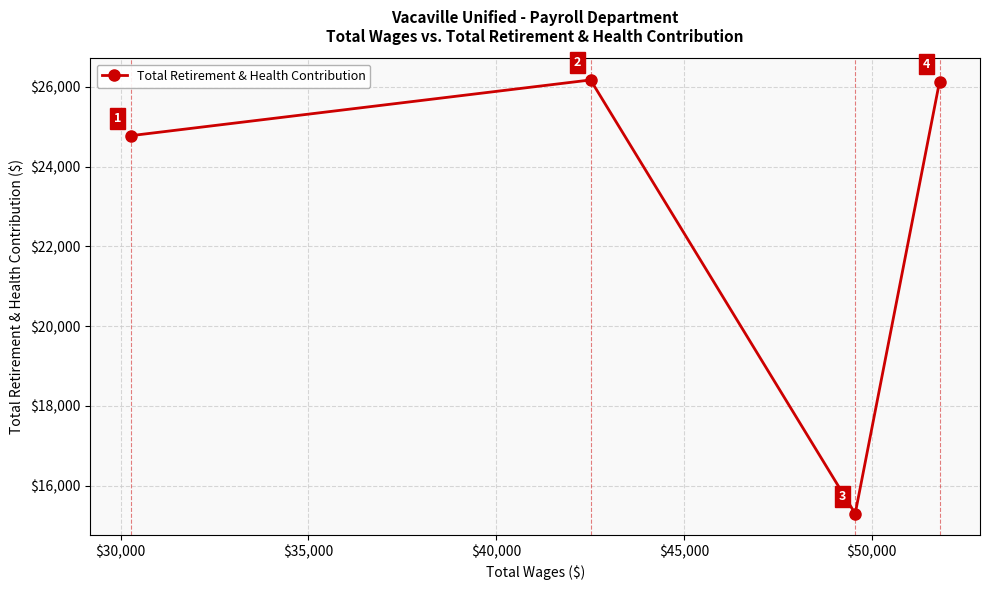

How many points are lower than both their immediate neighbors (excluding endpoints)?

1